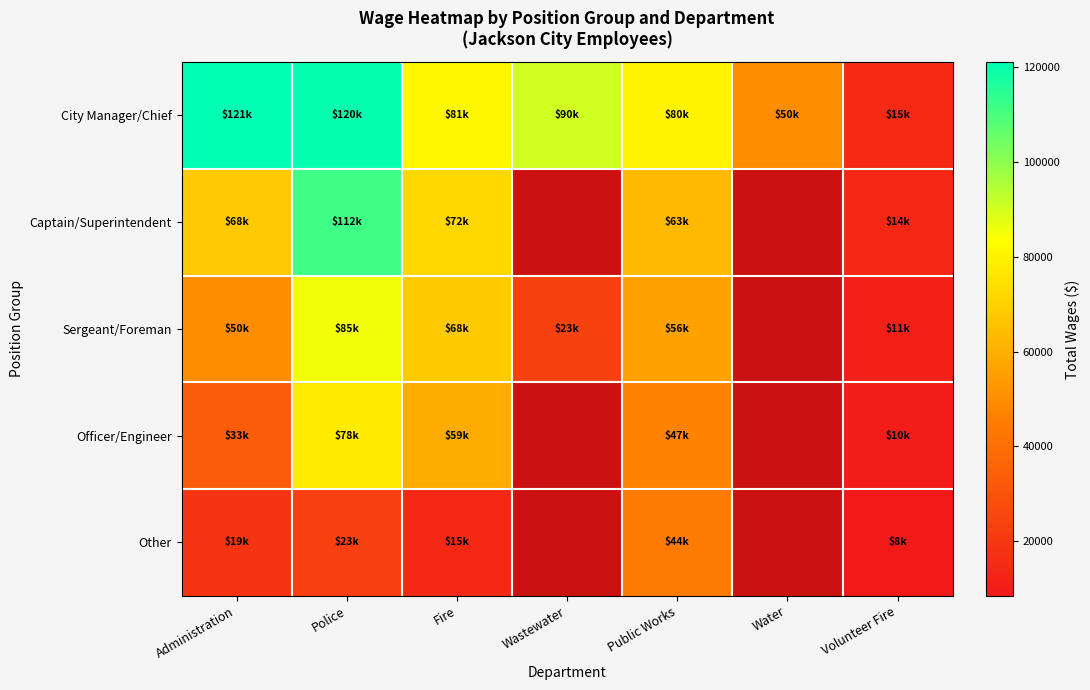

At how many categories does at least one series exceed 38053?

6